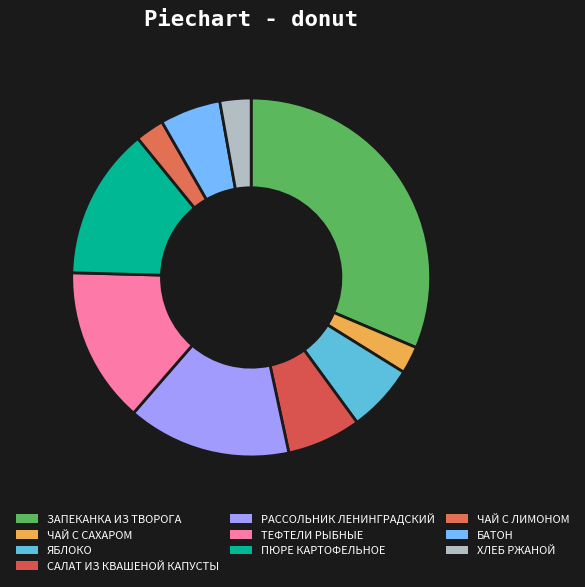

Do ЗАПЕКАНКА ИЗ ТВОРОГА and ЯБЛОКО together represent more than half of the pie?

No